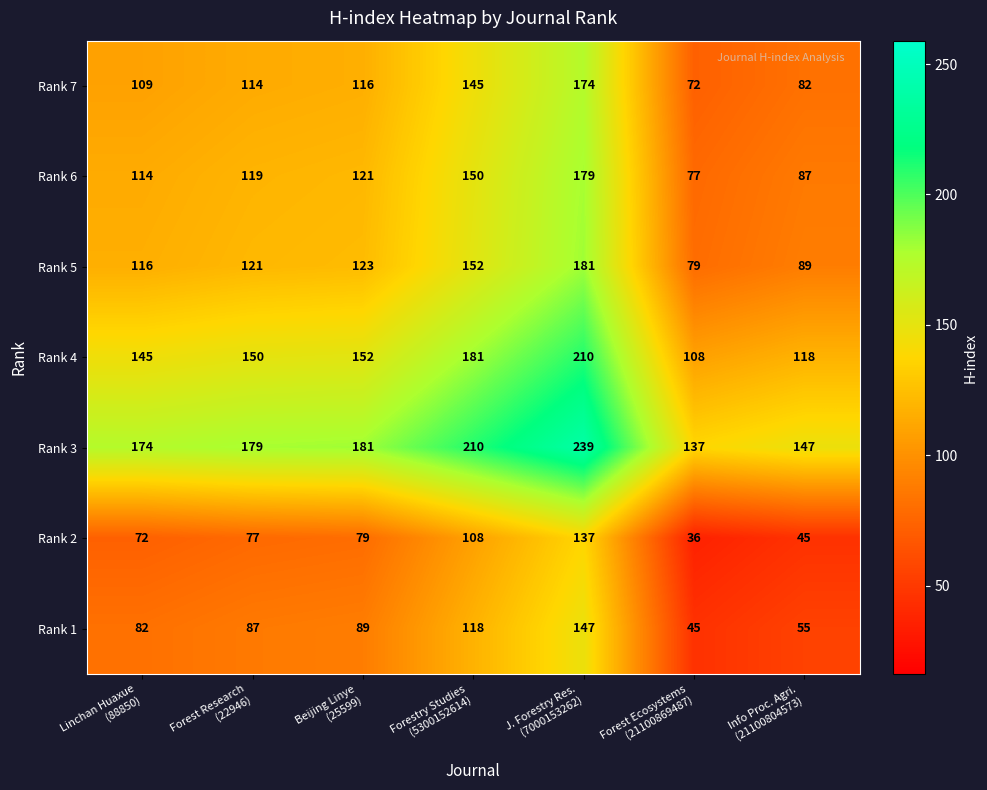

Which series has the largest total across all categories?

Rank 3